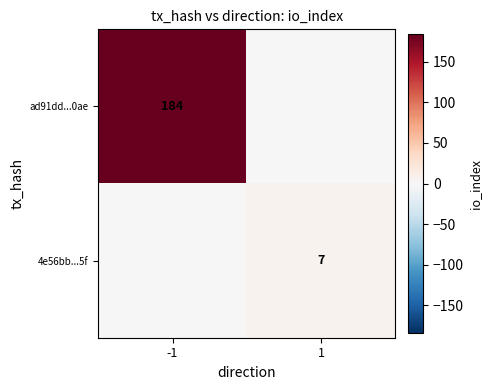

The value of 4e56bb...5f at 1 is 7. True or false?

True